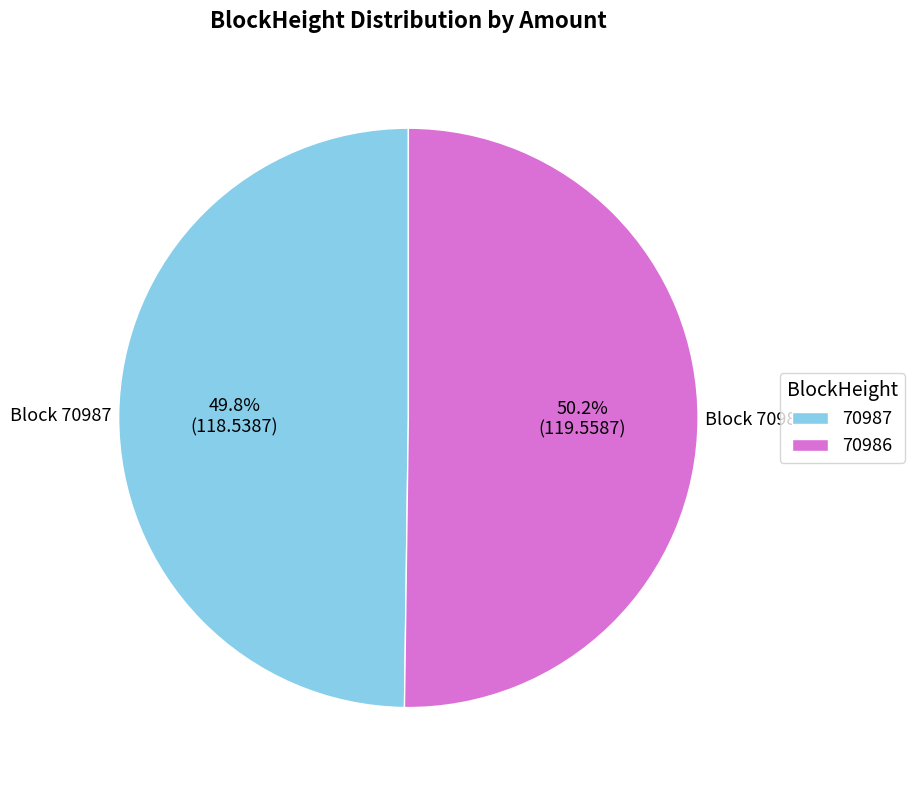

Approximately how many times larger is the value at 70987 compared to 70986?

1.0